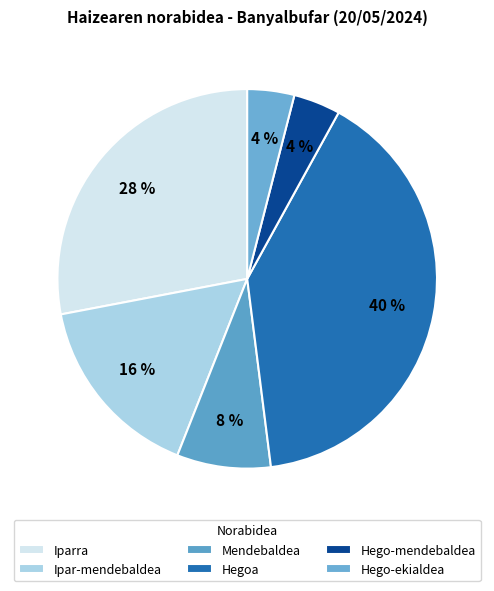

Which has a higher value, Hegoa or Ipar-mendebaldea?

Hegoa